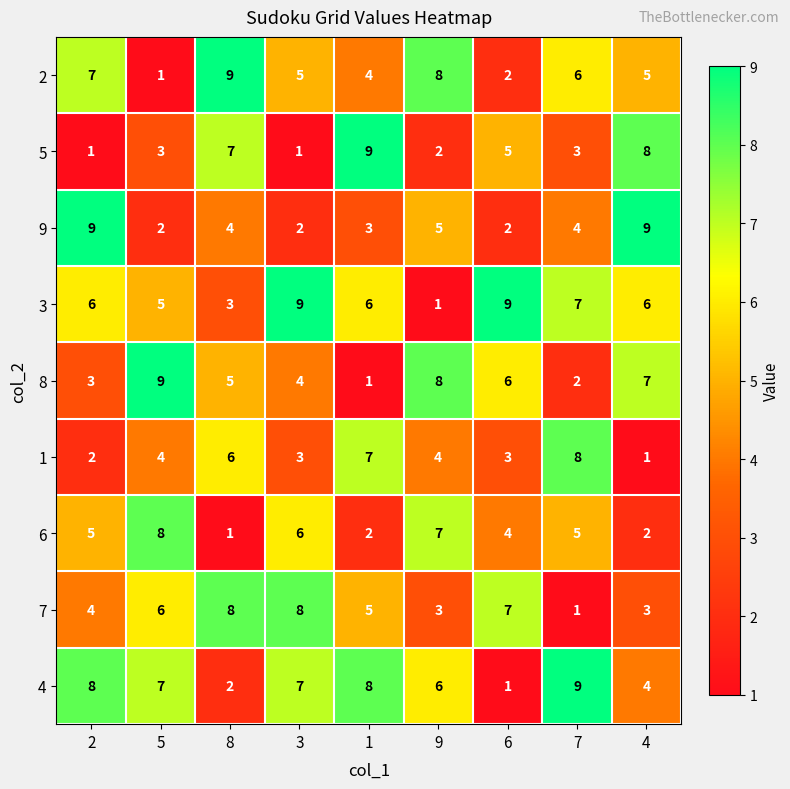

Which series changed the most between 5 and 4?

9